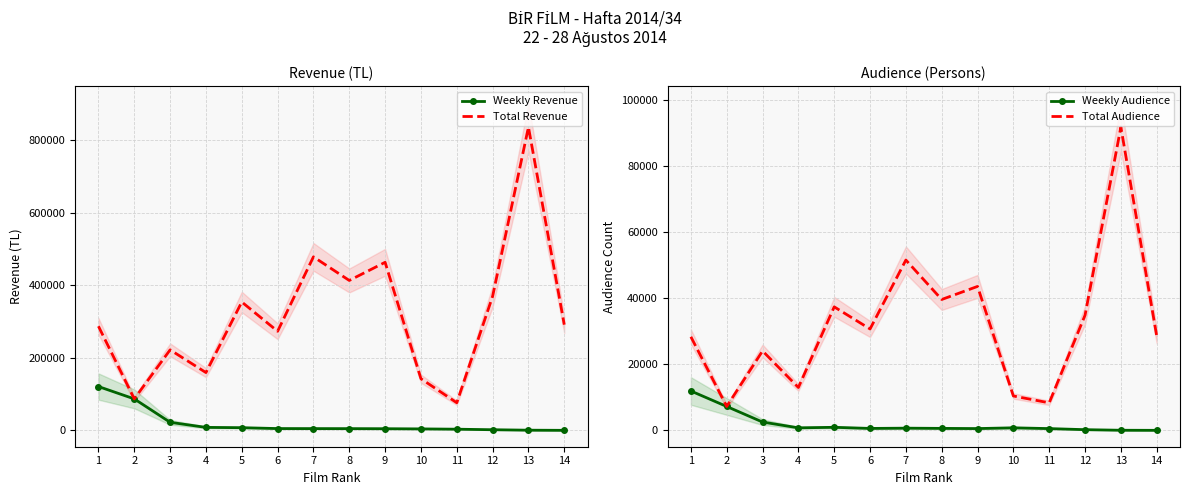

Rank the series by their maximum value, from lowest to highest.

Weekly Audience, Total Audience, Weekly Revenue, Total Revenue